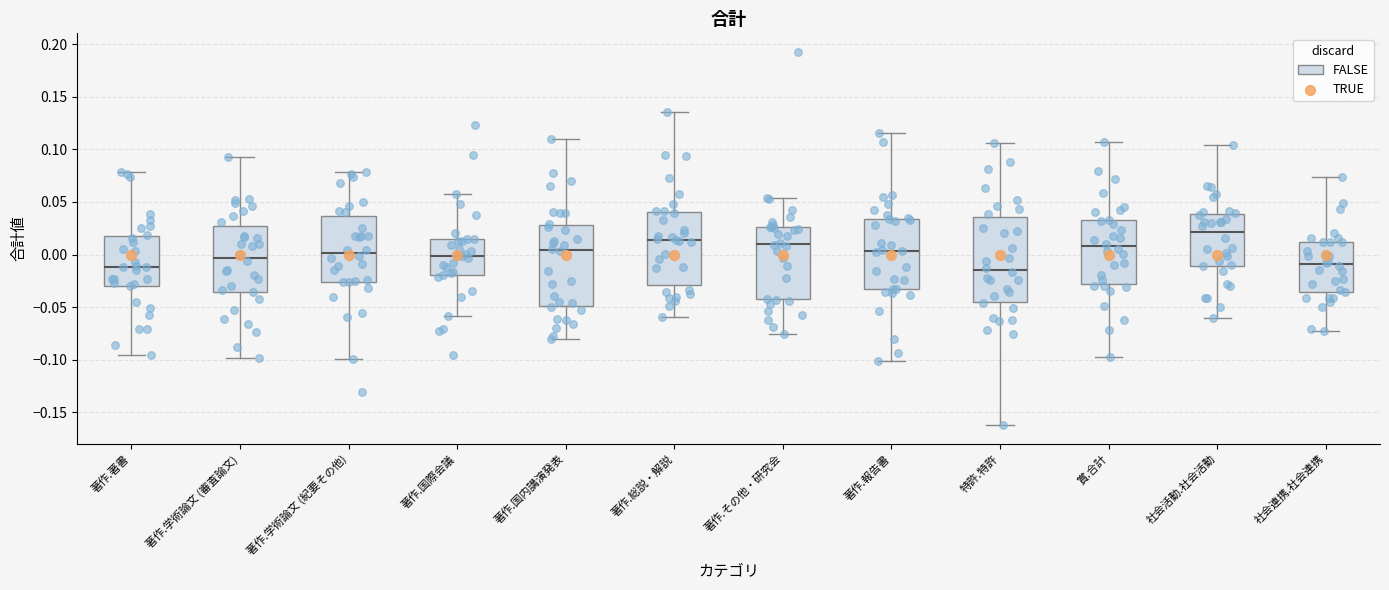

Reading left to right, transcribe this box plot: for each box, give where its median line is, the range the box spans, and where its two whiskers end, as read against the y-axis. The values are not printed on the chart, so give them approximately, as read against the axis.

著作.著書: median -0.010, box -0.030 to 0.020, whiskers -0.095 to 0.080
著作.学術論文 (審査論文): median -0.005, box -0.035 to 0.025, whiskers -0.100 to 0.095
著作.学術論文 (紀要その他): median 0.000, box -0.025 to 0.035, whiskers -0.100 to 0.080
著作.国際会議: median 0.000, box -0.020 to 0.015, whiskers -0.060 to 0.055
著作.国内講演発表: median 0.005, box -0.050 to 0.030, whiskers -0.080 to 0.110
著作.総説・解説: median 0.015, box -0.030 to 0.040, whiskers -0.060 to 0.135
著作.その他・研究会: median 0.010, box -0.045 to 0.025, whiskers -0.075 to 0.055
著作.報告書: median 0.005, box -0.035 to 0.035, whiskers -0.100 to 0.115
特許.特許: median -0.015, box -0.045 to 0.035, whiskers -0.160 to 0.105
賞.合計: median 0.010, box -0.030 to 0.035, whiskers -0.100 to 0.105
社会活動.社会活動: median 0.020, box -0.010 to 0.040, whiskers -0.060 to 0.105
社会連携.社会連携: median -0.010, box -0.035 to 0.010, whiskers -0.070 to 0.075